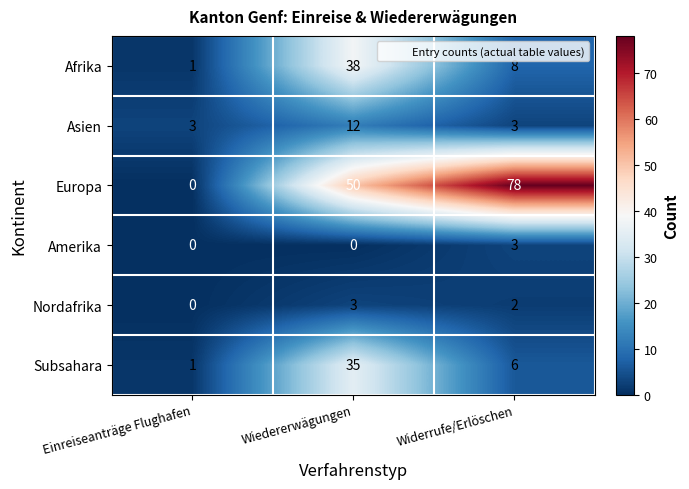

True or false: Amerika has a value of 1 at Widerrufe/Erlöschen.

False